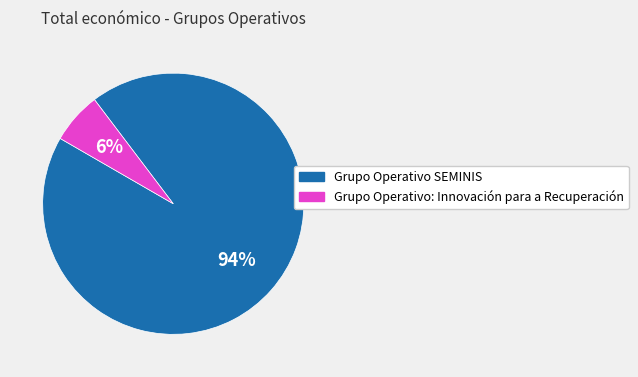

What is the largest slice in the pie chart?

Grupo Operativo SEMINIS